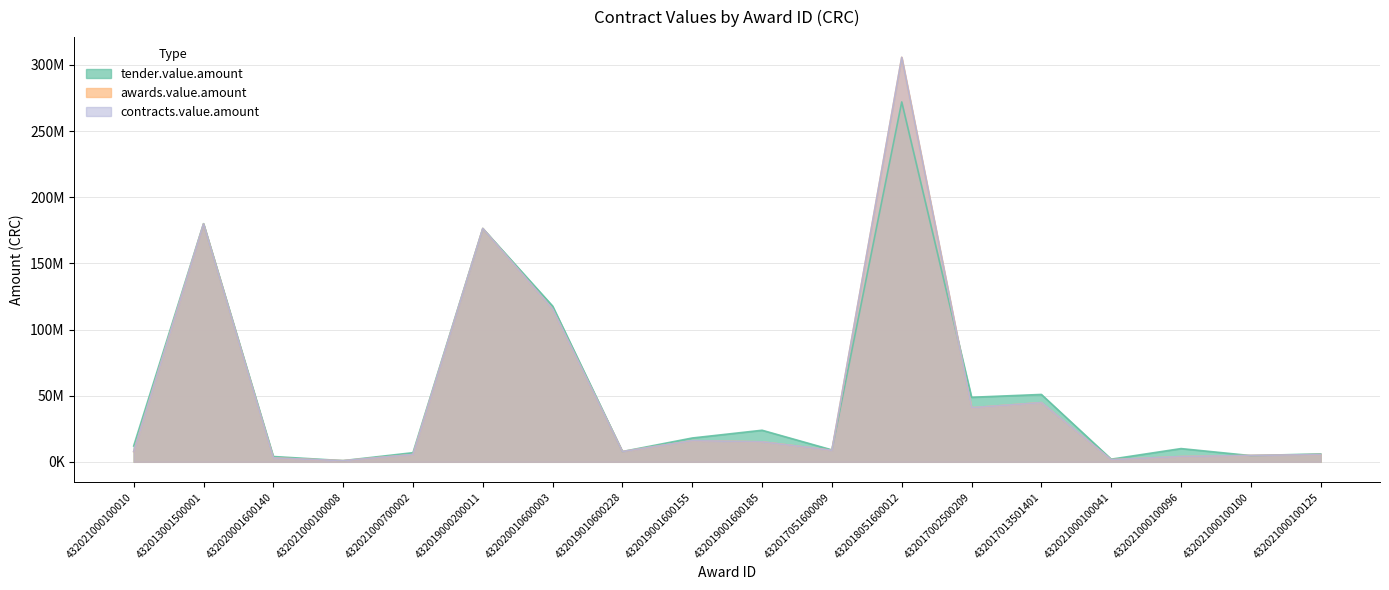

Where does the contracts.value.amount series first go above 8700714?

432013001500001